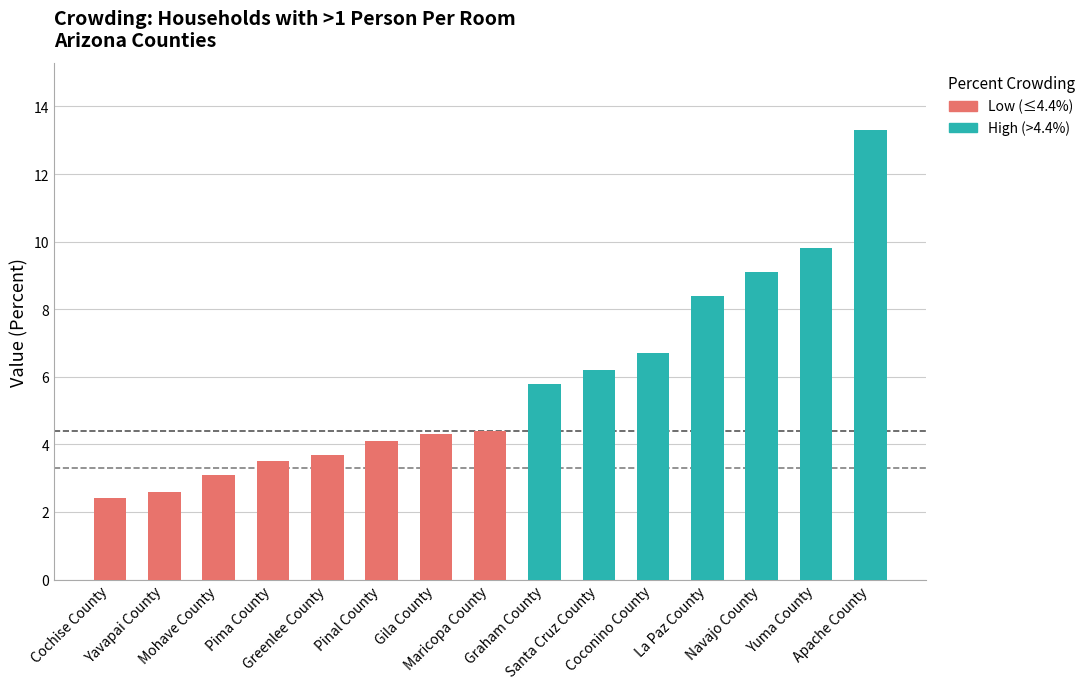

What is the sum of all values?

87.4